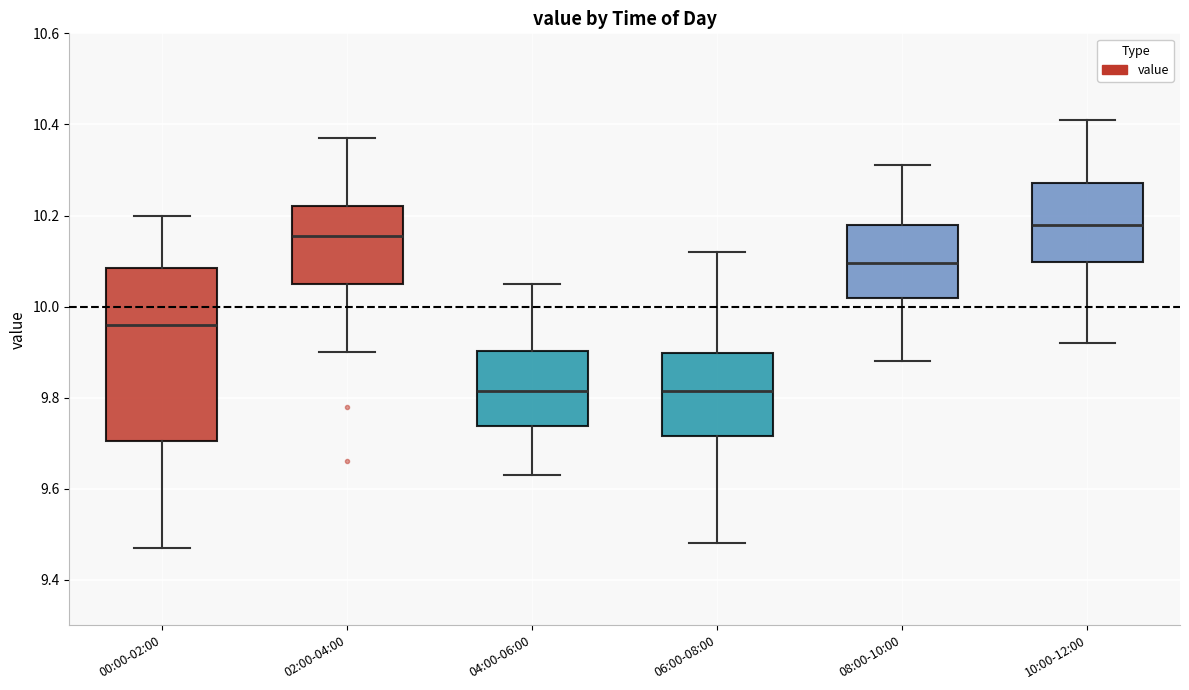

Which box is the tallest, from its lower edge to its upper edge?

00:00-02:00